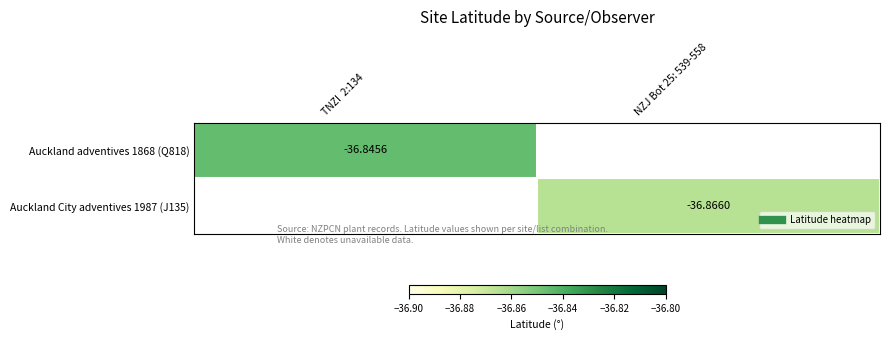

Which series has the largest range (max minus min)?

Auckland adventives 1868 (Q818)